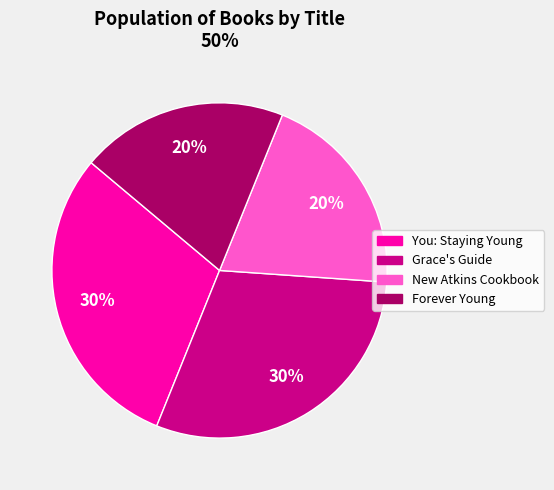

Does Grace's Guide account for over 50% of the chart?

No